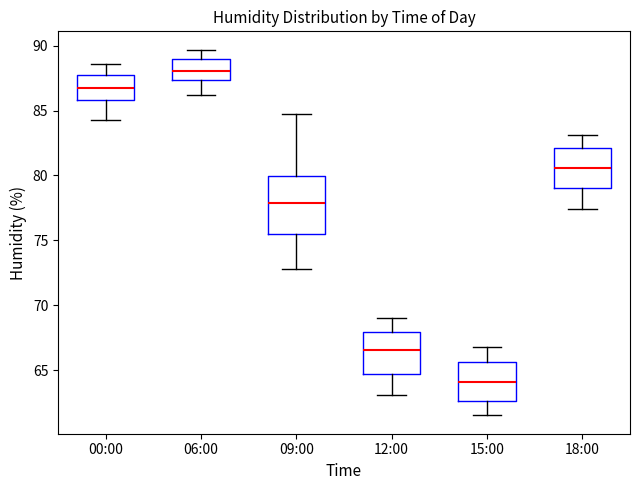

Reading left to right, read every box against the y-axis: the position of its median line, the range the box covers, and the ends of its whiskers. The values are not printed on the chart, so give them approximately, as read against the axis.

00:00: median 87.0, box 86.0 to 87.5, whiskers 84.5 to 88.5
06:00: median 88.0, box 87.5 to 89.0, whiskers 86.0 to 89.5
09:00: median 78.0, box 75.5 to 80.0, whiskers 73.0 to 84.5
12:00: median 66.5, box 64.5 to 68.0, whiskers 63.0 to 69.0
15:00: median 64.0, box 62.5 to 65.5, whiskers 61.5 to 67.0
18:00: median 80.5, box 79.0 to 82.0, whiskers 77.5 to 83.0